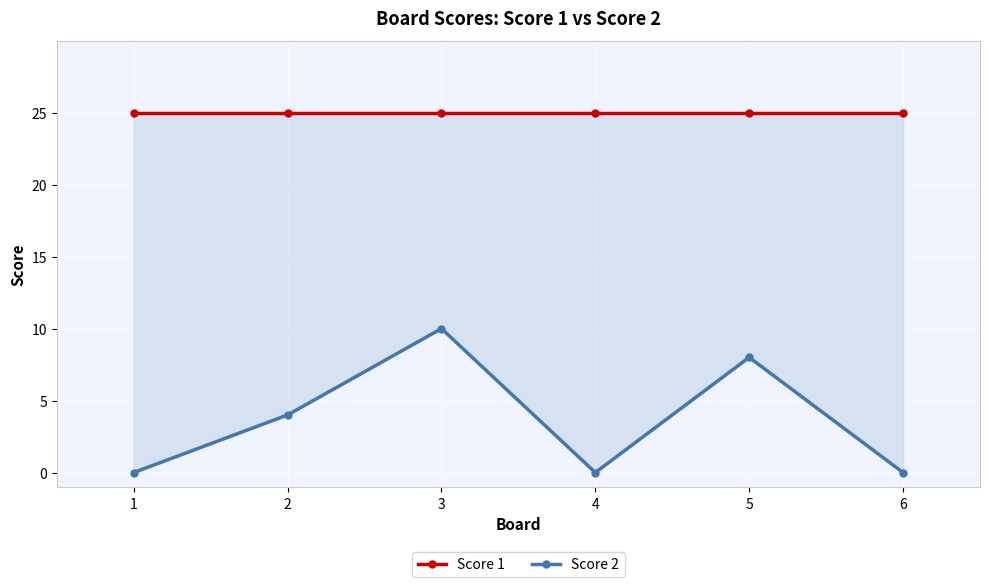

True or false: Score 2 has more than 1 points higher than both neighbors.

True